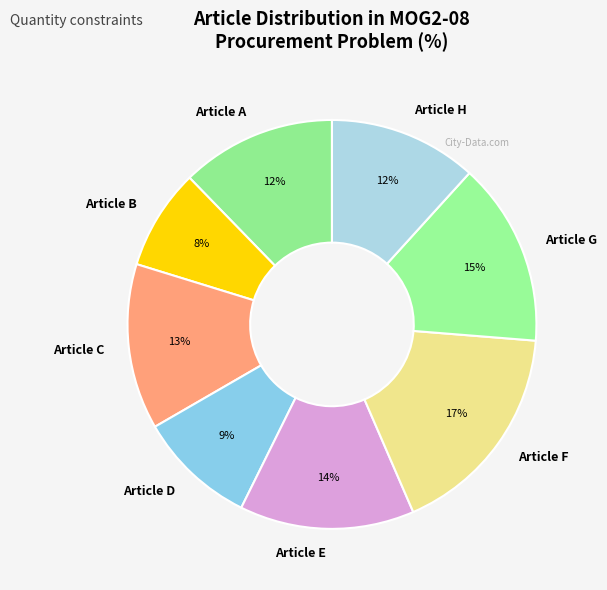

What is the smallest slice in the pie chart?

Article B